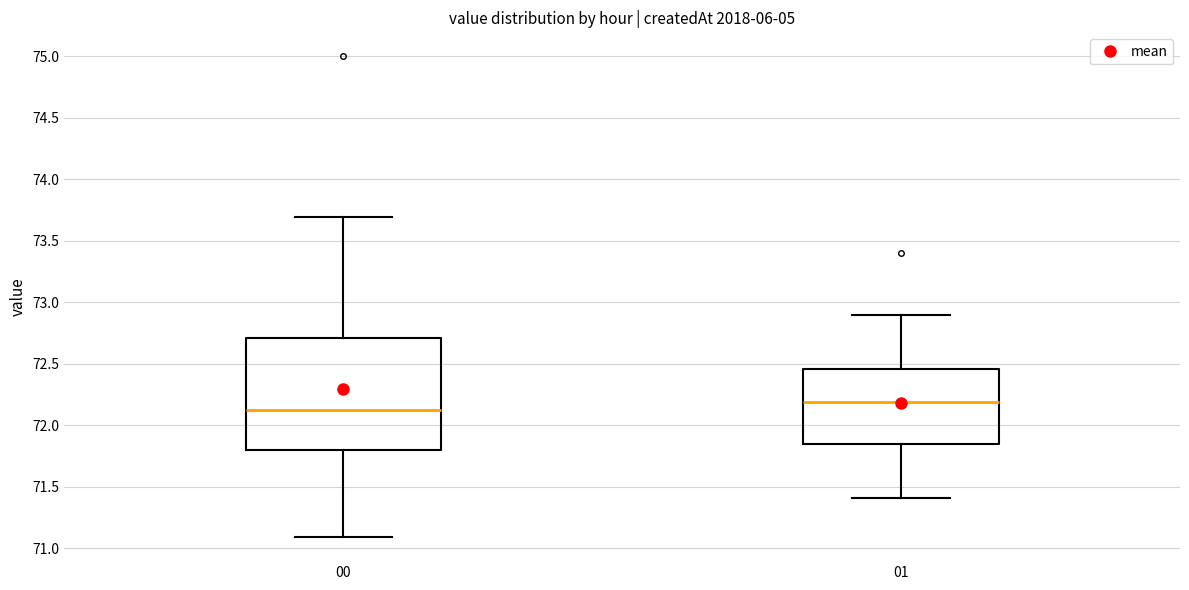

Reading left to right, transcribe this box plot: for each box, give where its median line is, the range the box spans, and where its two whiskers end, as read against the y-axis. The values are not printed on the chart, so give them approximately, as read against the axis.

00: median 72.10, box 71.80 to 72.70, whiskers 71.10 to 73.70
01: median 72.20, box 71.85 to 72.45, whiskers 71.40 to 72.90